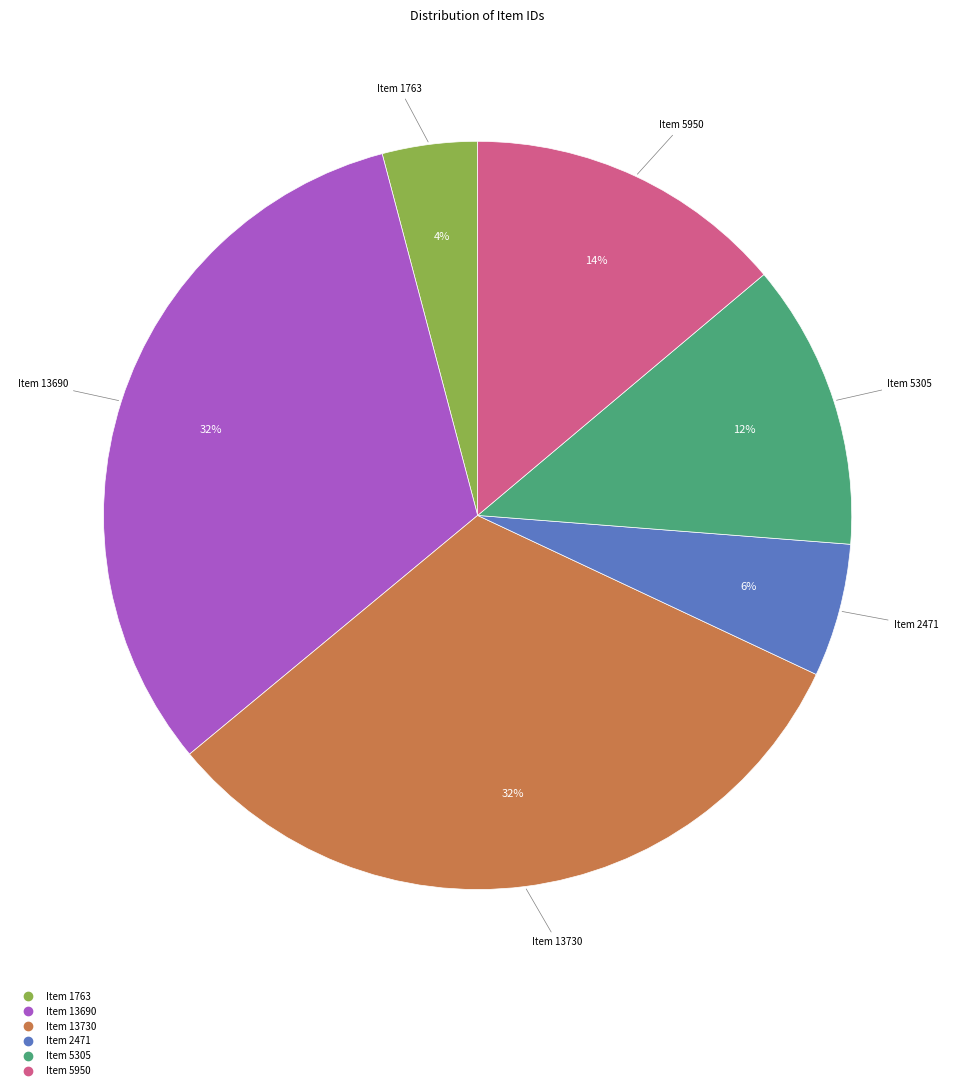

What percentage is the Item 5950 slice, to the nearest percent?

14%